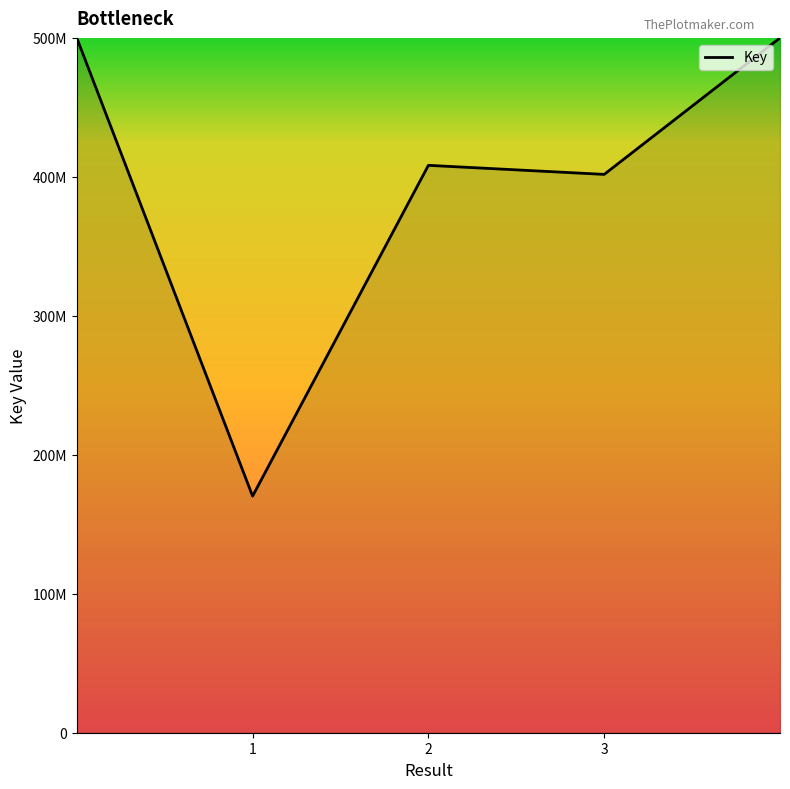

Is this an area chart (filled region under the line)?

Yes